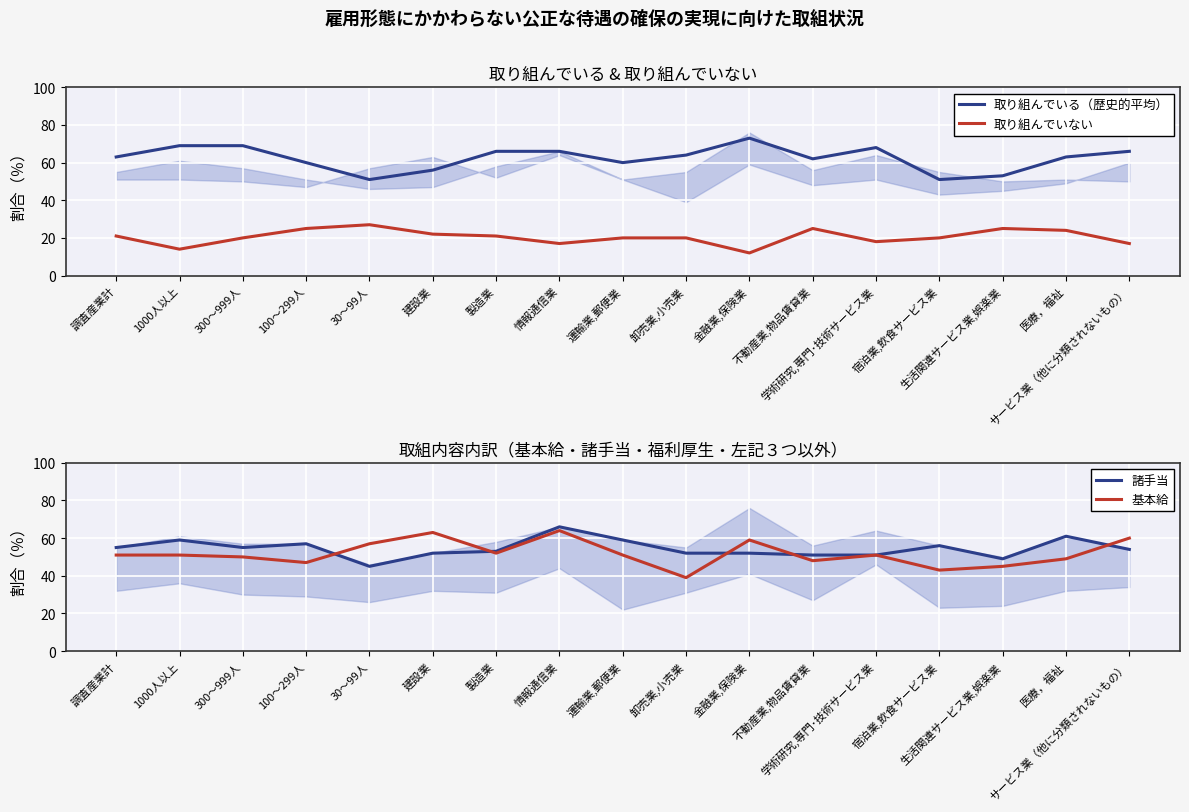

What is the lowest value of the 取り組んでいる（歴史的平均） series?

51